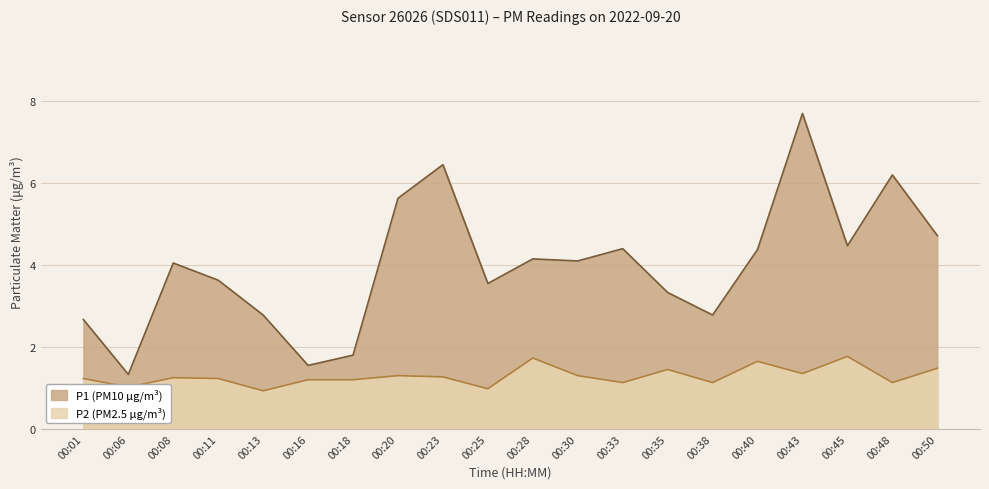

At 00:01, list the series in order from smallest to largest.

P2 (PM2.5 μg/m³), P1 (PM10 μg/m³)